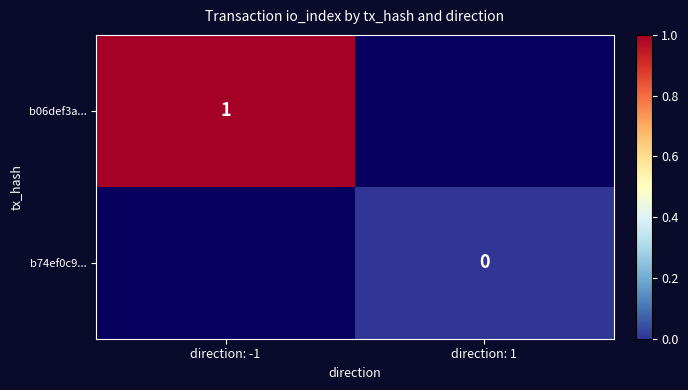

Which series has the largest range (max minus min)?

b06def3a...